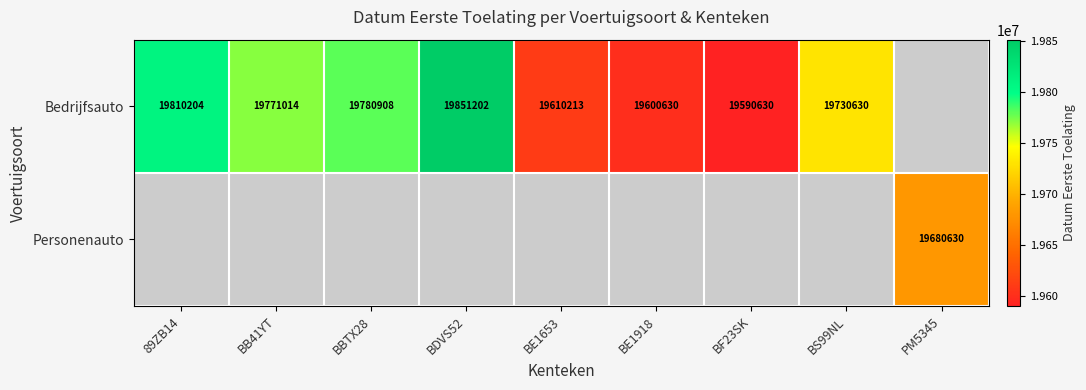

How many distinct data groups are displayed?

2